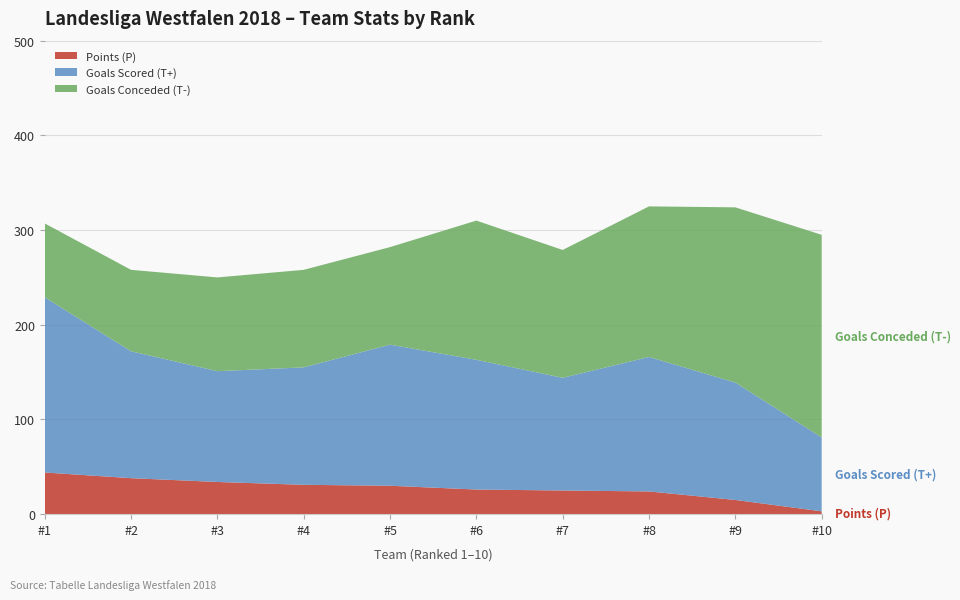

Reading left to right, what are all the values shown in this chart?

Points (P): Bochum Lakers I=44	Commanders Velbert II=38	Münster Mottek I=34	Samurai Iserlohn III=31	Miners Oberhausen III=30	Brakel Blitz I=26	Mendener Mambas II=25	Neheim Blackhawks I=24	Sauerland Steel Bulls II=15	SHC Rockets Essen III=3
Goals Scored (T+): Bochum Lakers I=185	Commanders Velbert II=134	Münster Mottek I=117	Samurai Iserlohn III=124	Miners Oberhausen III=149	Brakel Blitz I=137	Mendener Mambas II=119	Neheim Blackhawks I=142	Sauerland Steel Bulls II=124	SHC Rockets Essen III=78
Goals Conceded (T-): Bochum Lakers I=78	Commanders Velbert II=86	Münster Mottek I=99	Samurai Iserlohn III=103	Miners Oberhausen III=103	Brakel Blitz I=147	Mendener Mambas II=135	Neheim Blackhawks I=159	Sauerland Steel Bulls II=185	SHC Rockets Essen III=214